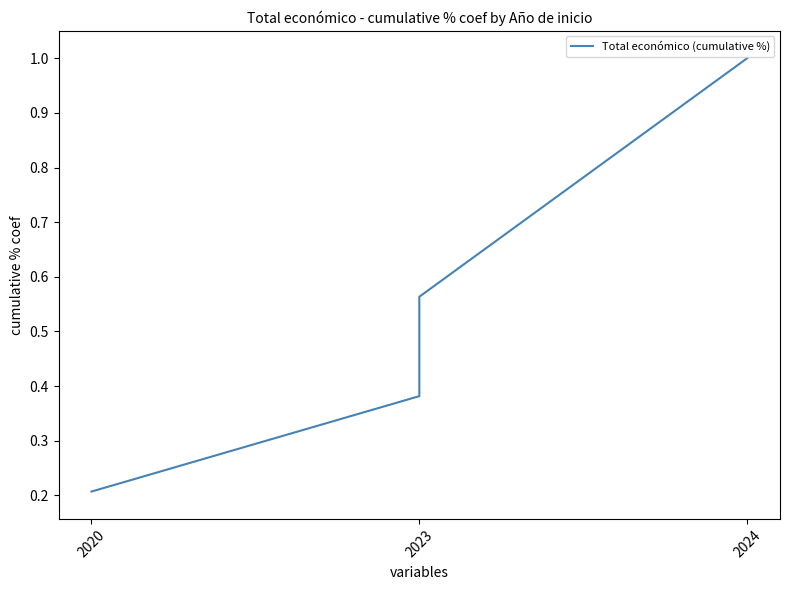

Count the values in the range 0 to 1.

4